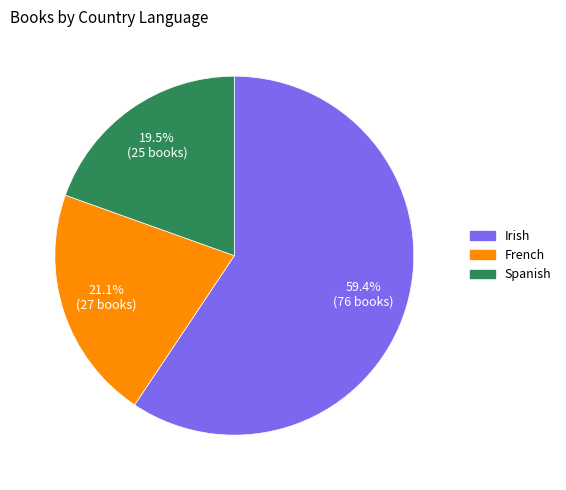

Rank the categories by value from highest to lowest.

Irish, French, Spanish